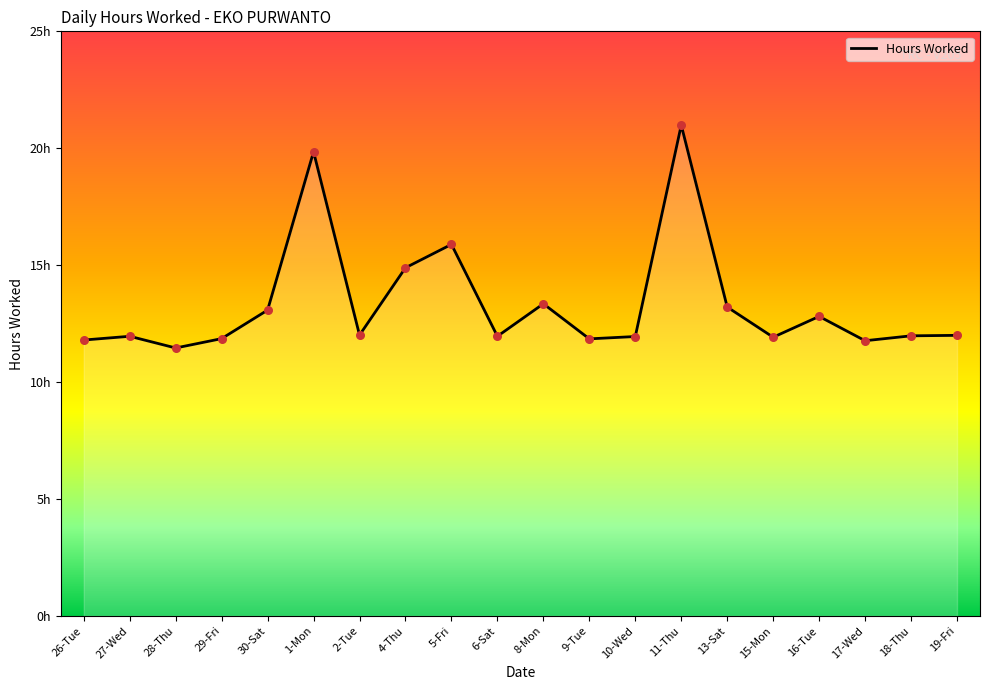

Between 16-Tue and 8-Mon, which is larger?

8-Mon